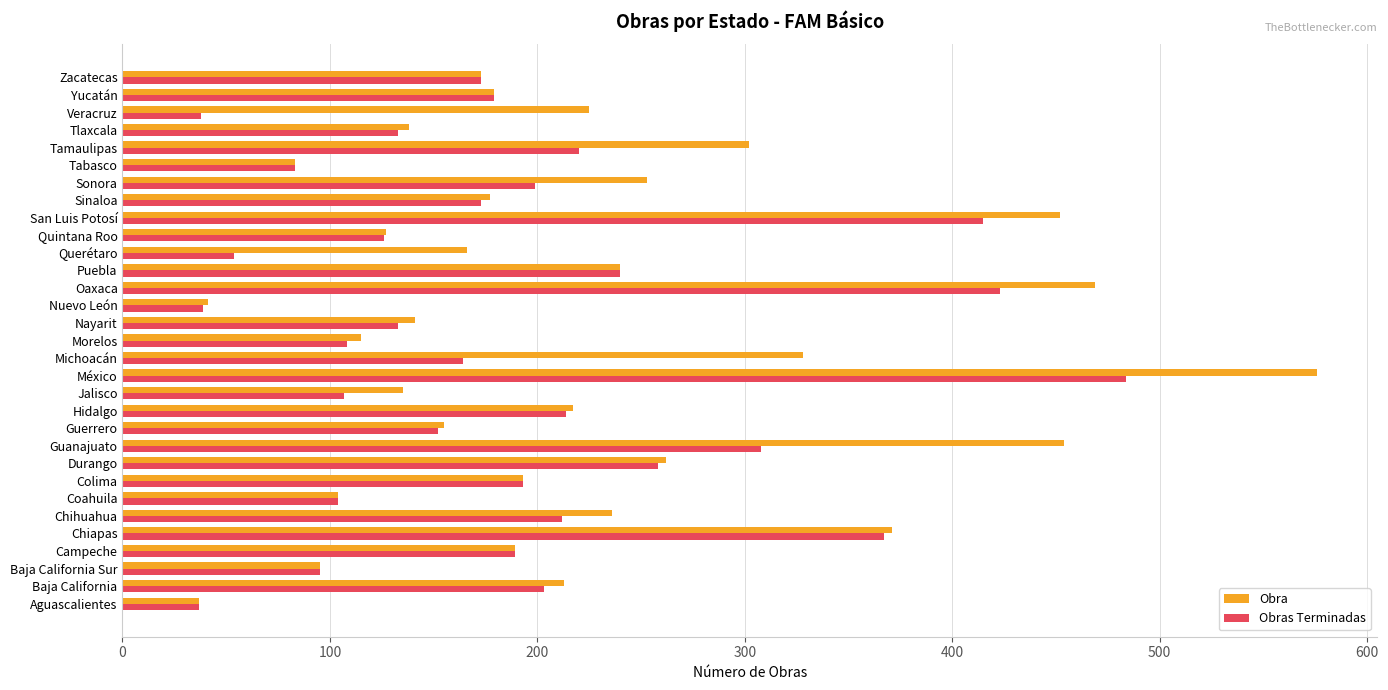

What is the difference between the highest and lowest values at Querétaro?

112